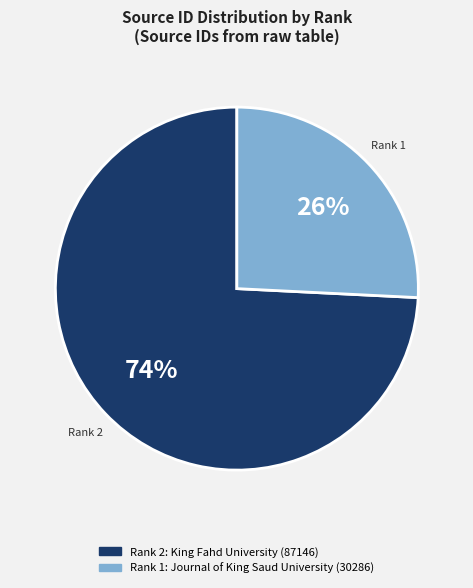

Count the number of slices in the pie.

2